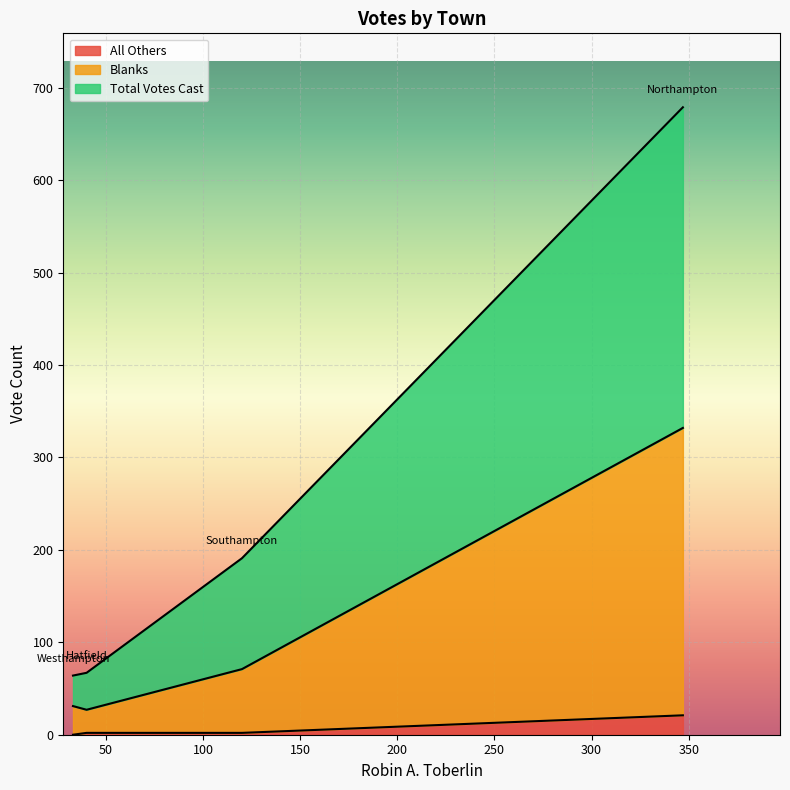

What is the maximum value for All Others?

21